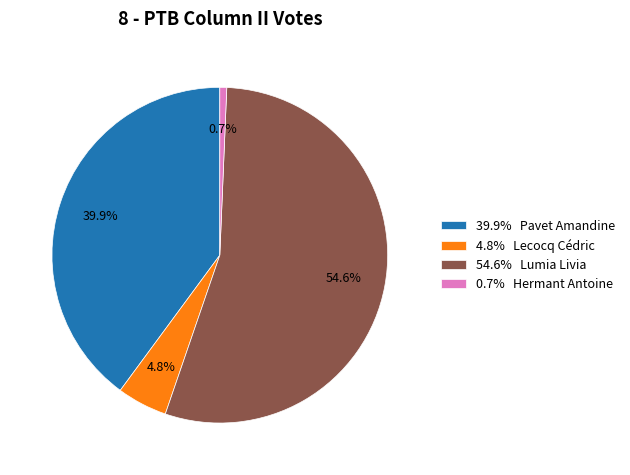

How many slices are in this pie chart?

4